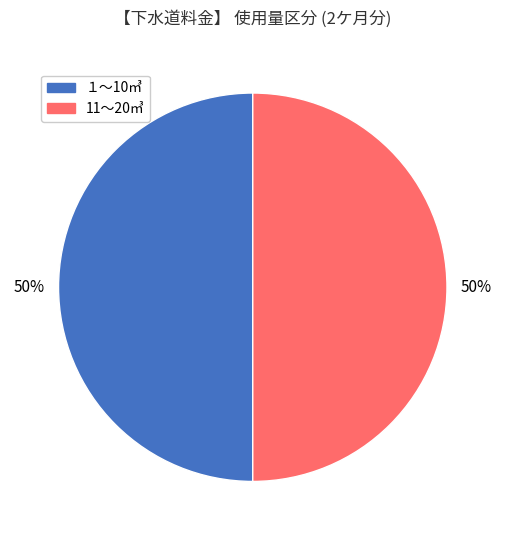

To the nearest percent, what is the average slice percentage?

50%